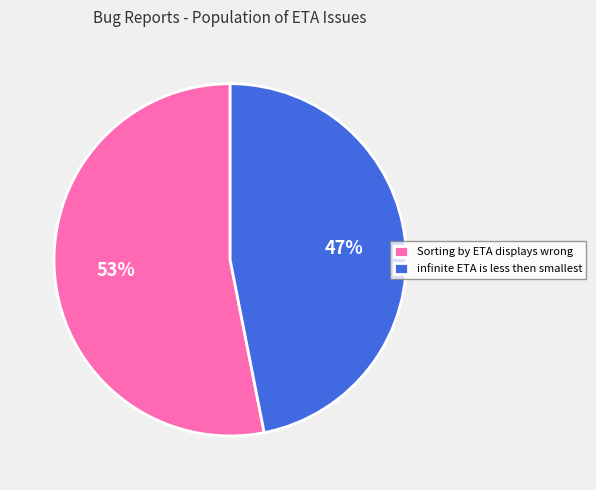

Count the number of slices in the pie.

2